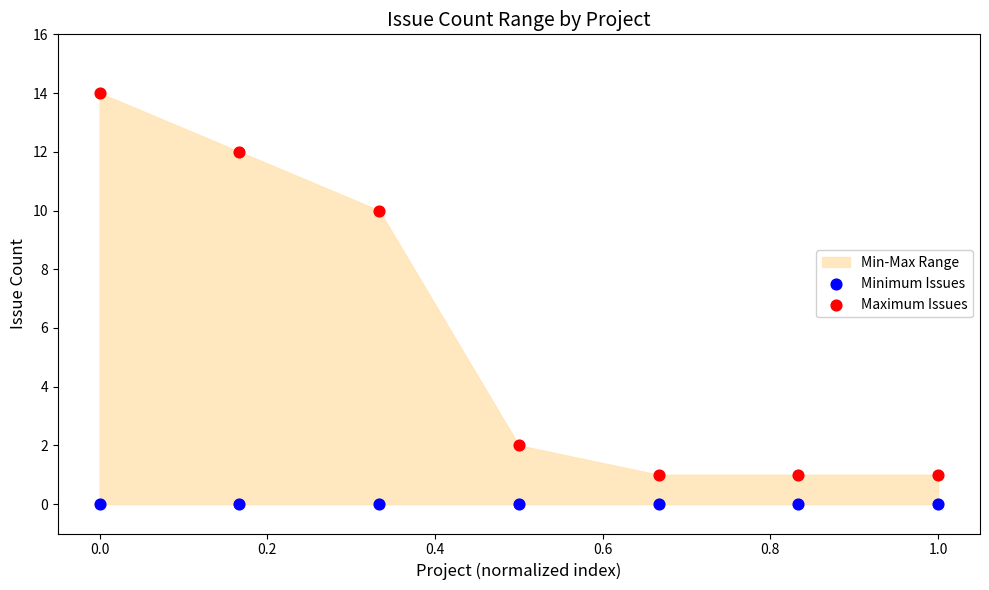

Which series contains the lowest Y value?

Minimum Issues